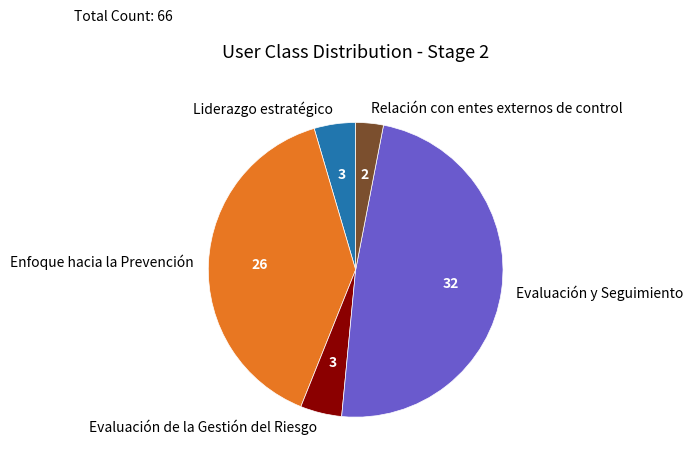

Which slice is the smallest?

Relación con entes externos de control